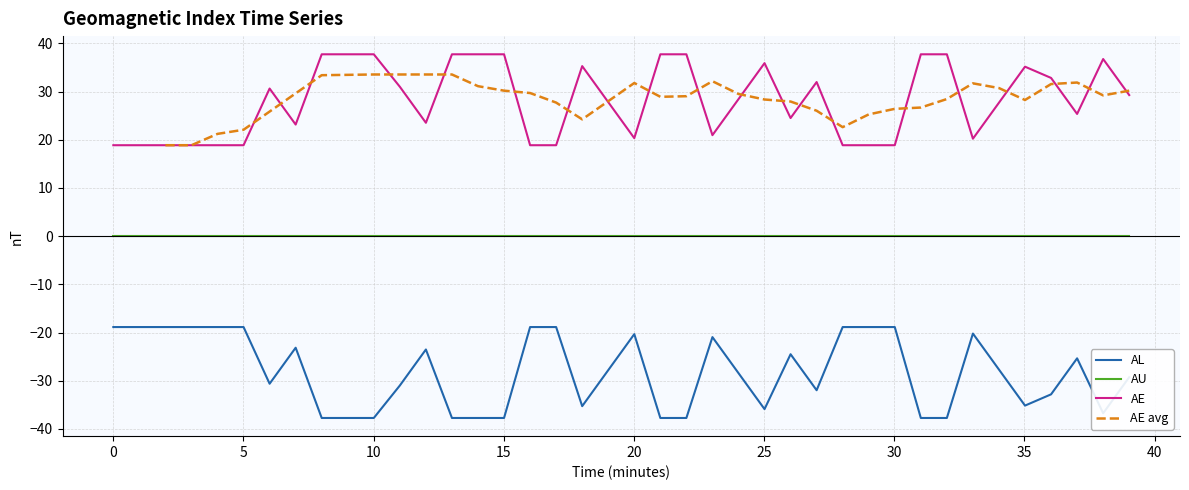

True or false: AL and AE intersect in this chart.

False